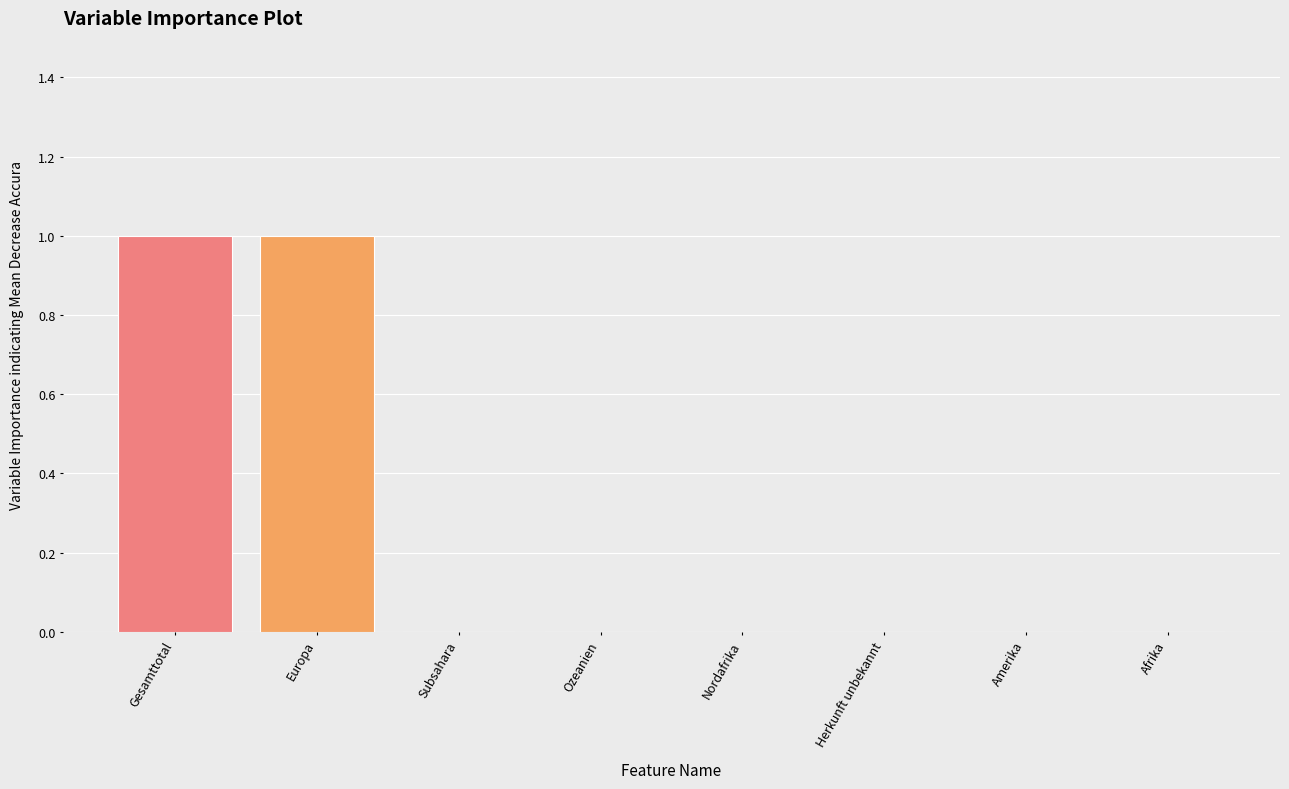

Is it true that the value at Europa is 1?

True